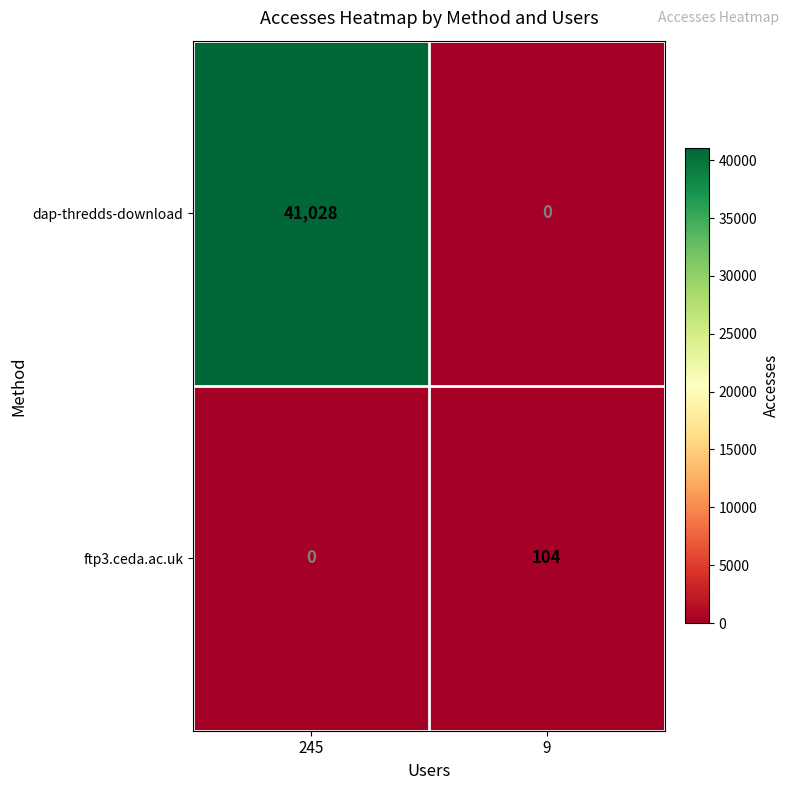

The value of ftp3.ceda.ac.uk at 9 is 28. True or false?

False